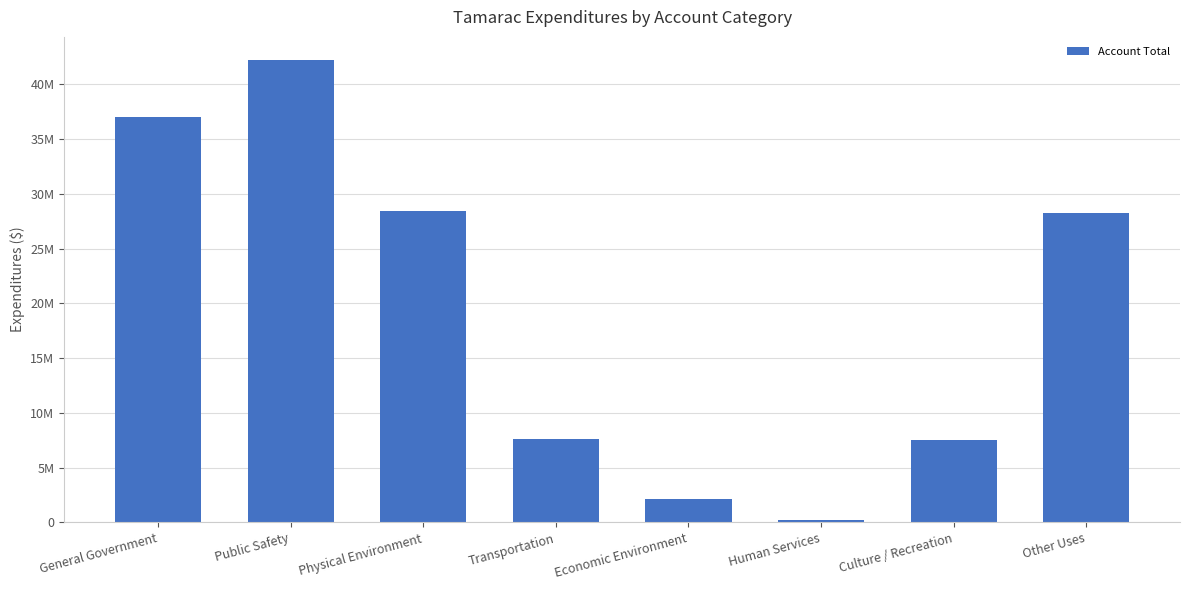

Where is the data nearest to the value 21230467?

Other Uses